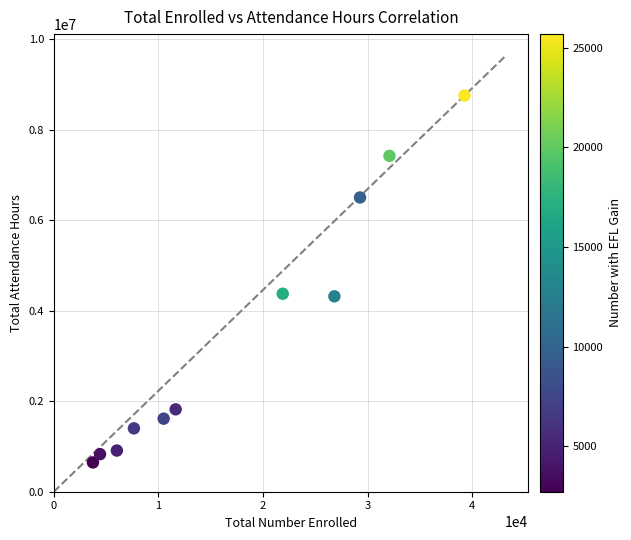

What is the range of X values (max minus min)?

35521